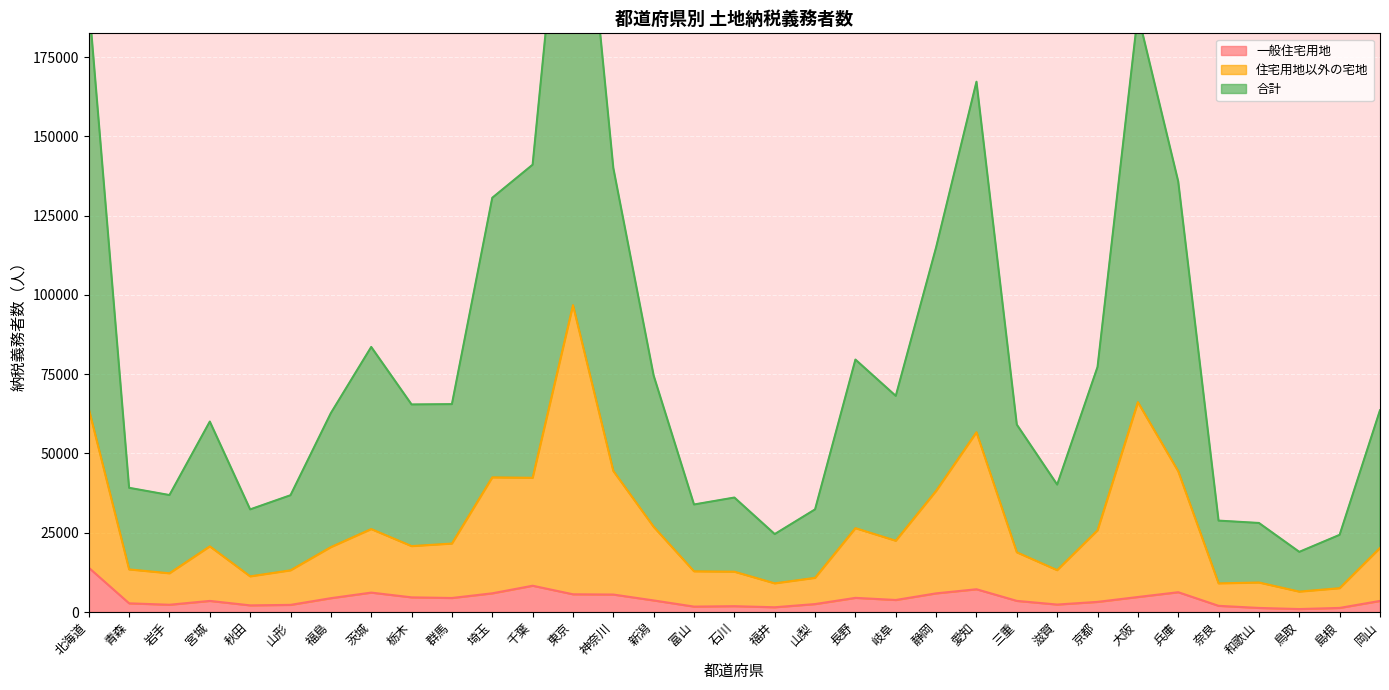

Reading left to right, transcribe all the data shown in this chart.

一般住宅用地: 北海道=13968	青森=2737	岩手=2293	宮城=3504	秋田=2098	山形=2251	福島=4367	茨城=6123	栃木=4625	群馬=4424	埼玉=5900	千葉=8290	東京=5594	神奈川=5510	新潟=3654	富山=1706	石川=1839	福井=1502	山梨=2507	長野=4467	岐阜=3796	静岡=5887	愛知=7180	三重=3512	滋賀=2355	京都=3200	大阪=4736	兵庫=6244	奈良=1952	和歌山=1287	鳥取=933	島根=1295	岡山=3501
住宅用地以外の宅地: 北海道=64056	青森=13439	岩手=12211	宮城=20705	秋田=11241	山形=13148	福島=20465	茨城=26158	栃木=20787	群馬=21591	埼玉=42466	千葉=42324	東京=96768	神奈川=44483	新潟=26860	富山=12836	石川=12715	福井=9038	山梨=10775	長野=26442	岐阜=22477	静岡=38206	愛知=56693	三重=18824	滋賀=13200	京都=25772	大阪=66180	兵庫=44394	奈良=9034	和歌山=9307	鳥取=6432	島根=7515	岡山=20208
合計: 北海道=192631	青森=39168	岩手=36885	宮城=60067	秋田=32362	山形=36833	福島=62732	茨城=83589	栃木=65458	群馬=65557	埼玉=130636	千葉=141063	東京=270581	神奈川=140049	新潟=74556	富山=33909	石川=36099	福井=24576	山梨=32368	長野=79612	岐阜=68158	静岡=115009	愛知=167249	三重=59095	滋賀=40183	京都=77276	大阪=188569	兵庫=135789	奈良=28821	和歌山=28080	鳥取=18967	島根=24340	岡山=63622